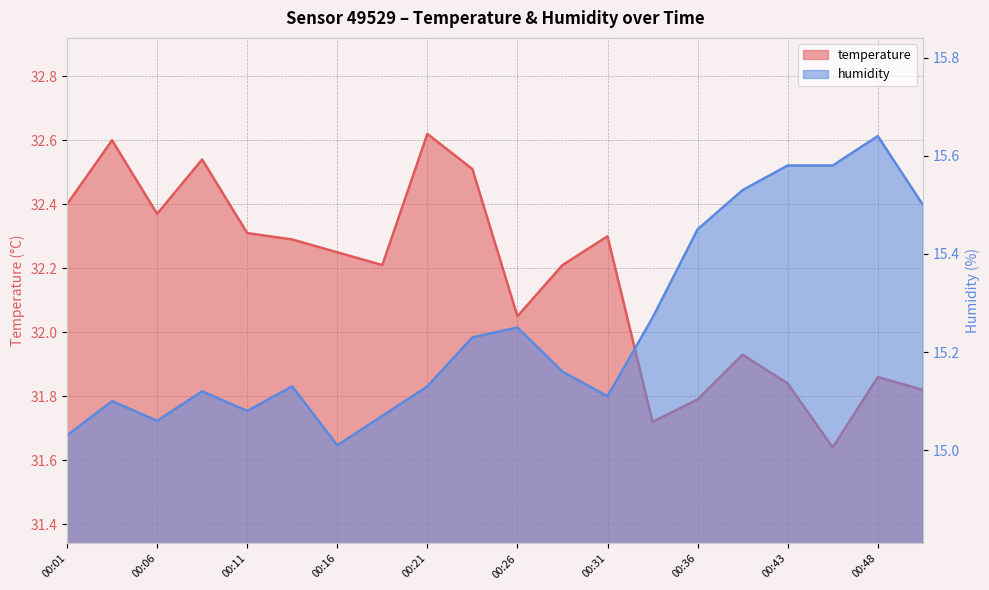

List the series in order of their overall mean, lowest first.

humidity, temperature